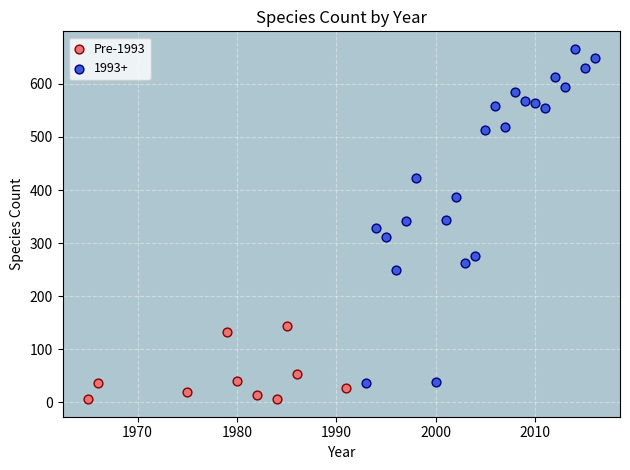

Which series reaches the minimum Y coordinate?

Pre-1993